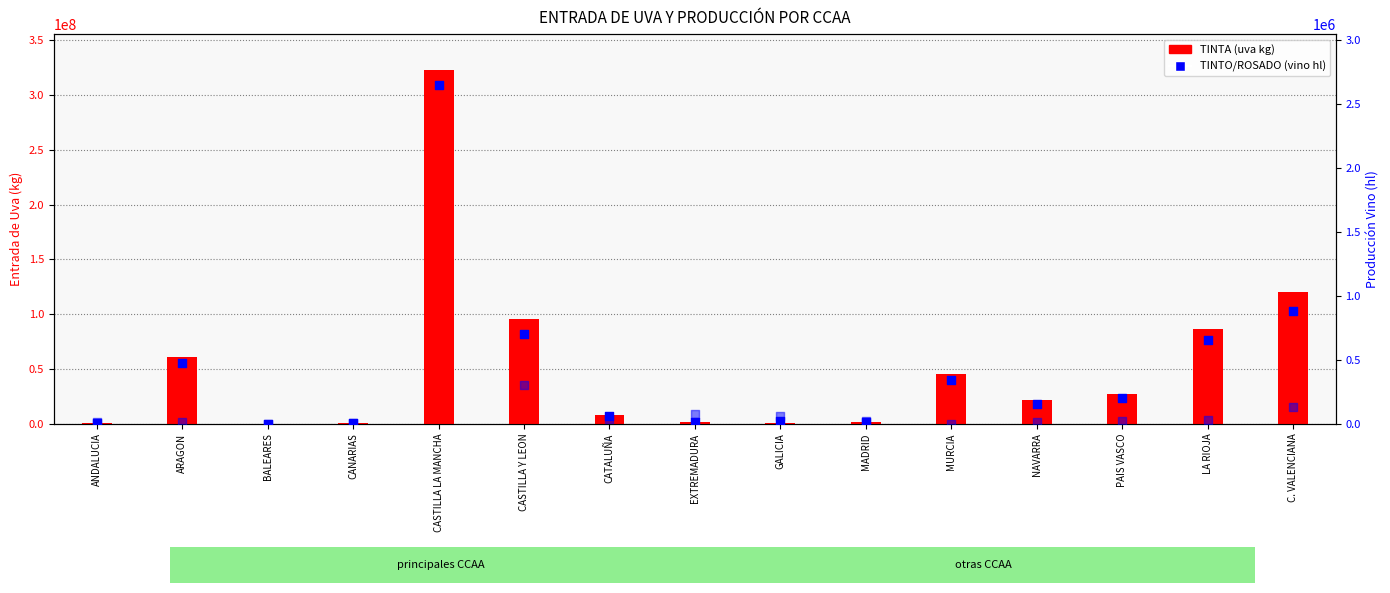

What is the total value across all series at ARAGON?

60898585